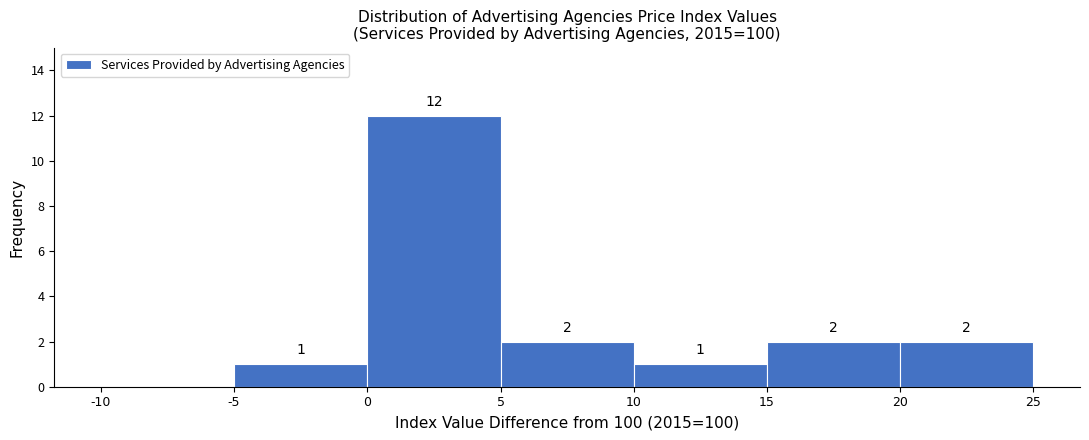

Which range on the x-axis has the tallest bar?

0 to 5